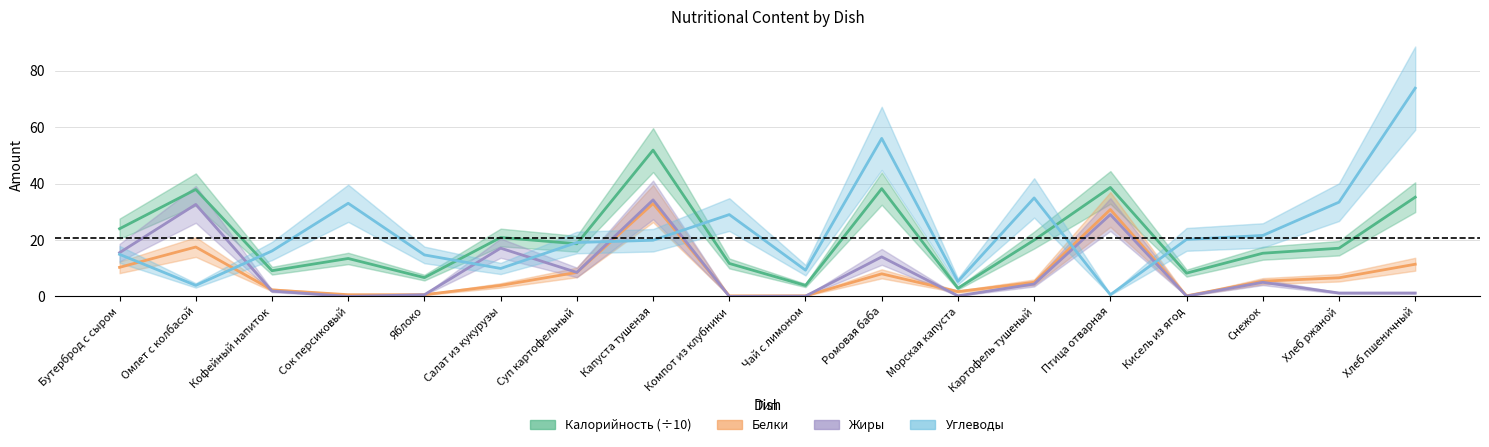

What is the difference between the Углеводы values at Капуста тушеная and Сок персиковый?

13.1